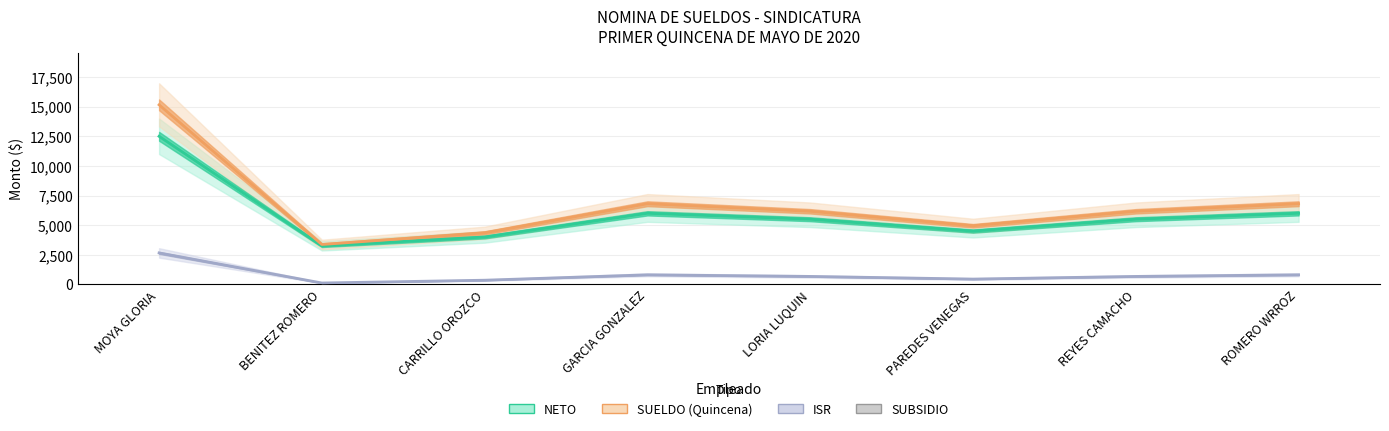

What are all the series names shown in the legend?

NETO, SUELDO (Quincena), ISR, SUBSIDIO